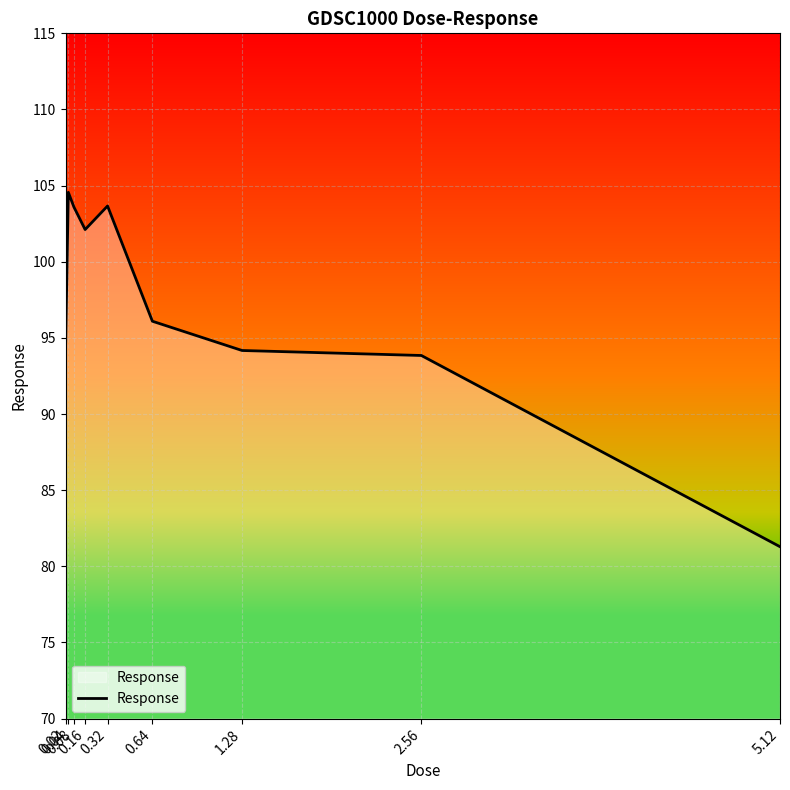

At which category does the data reach its first local valley?

0.16